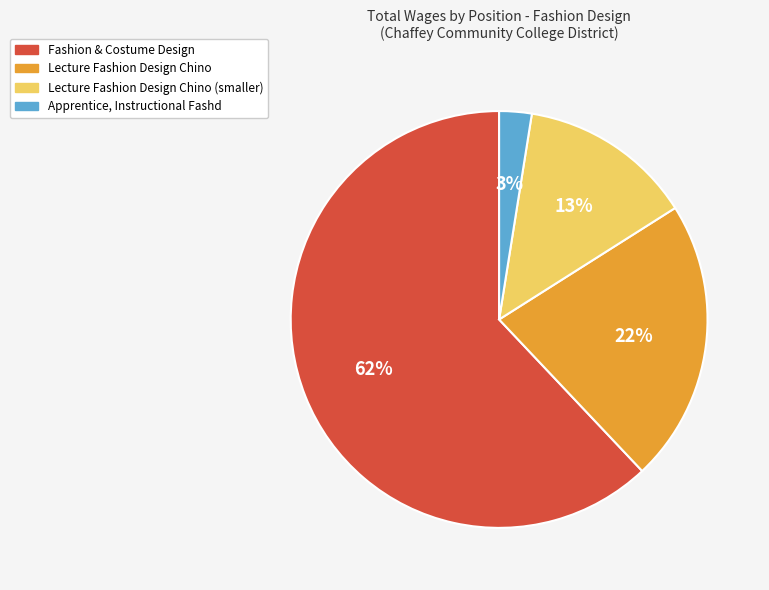

To the nearest percent, what percentage of the pie is Fashion & Costume Design?

62%